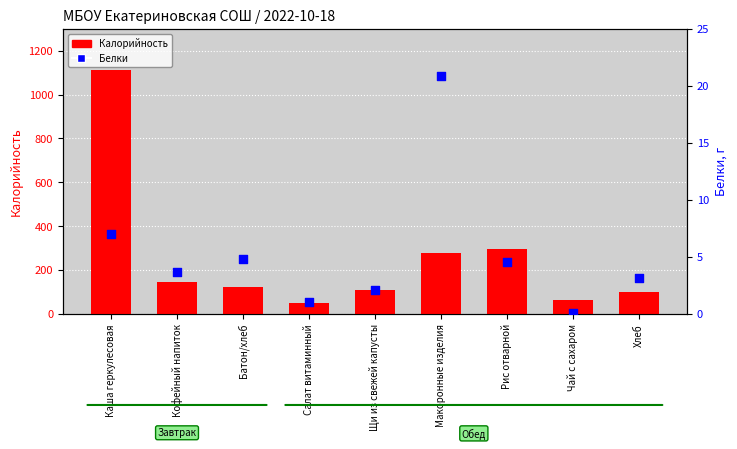

What is the total value across all series at Хлеб?

104.6